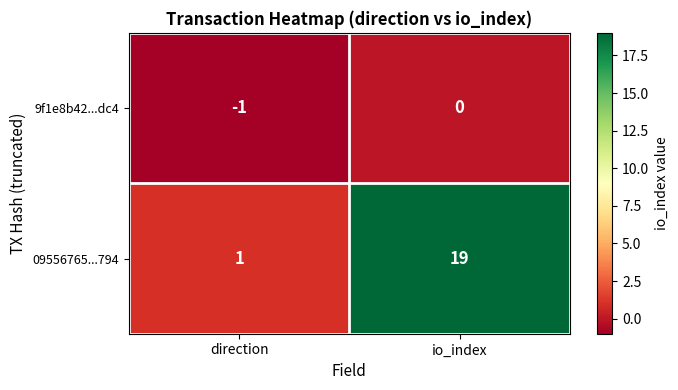

Which series changed the most between direction and io_index?

09556765...794